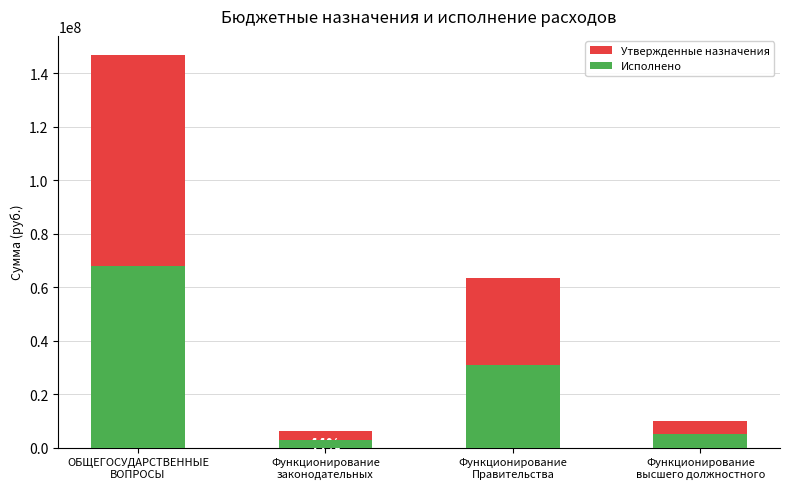

What is the greatest value displayed?

146595902.6